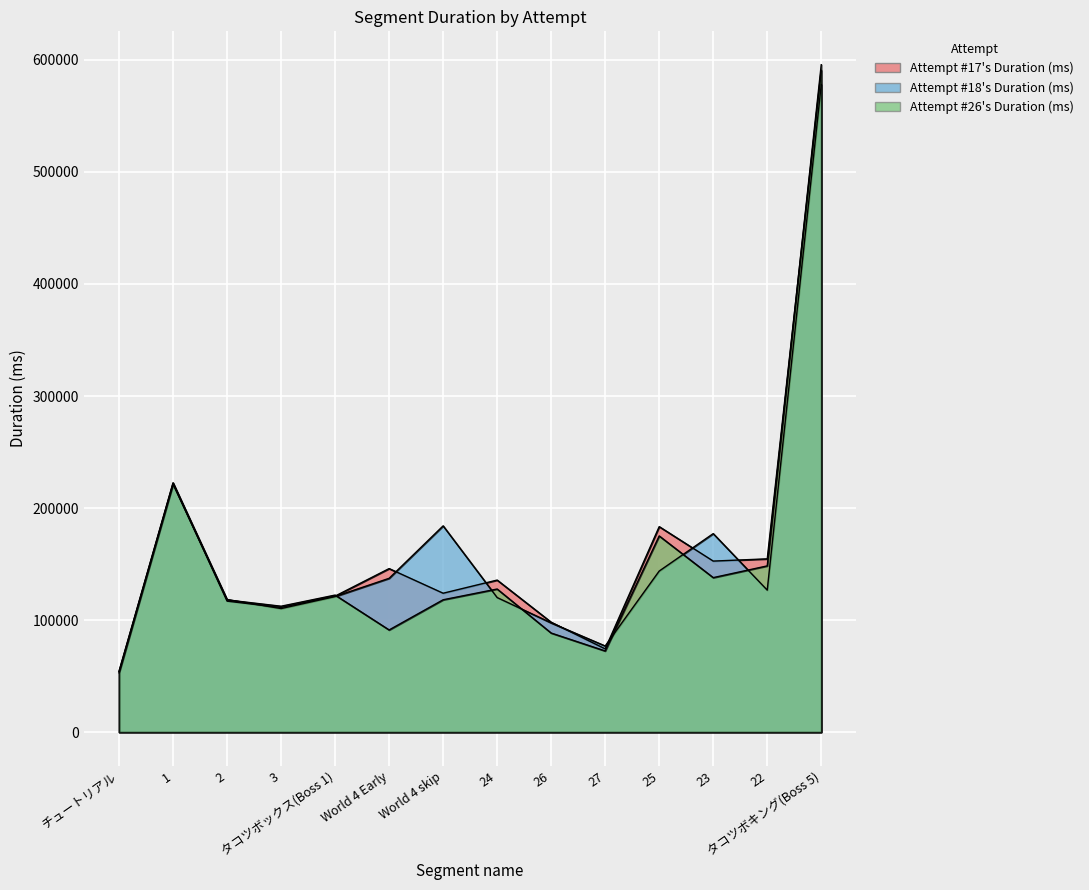

After their last crossing, which series has the higher values: Attempt #18's Duration (ms) or Attempt #26's Duration (ms)?

Attempt #26's Duration (ms)